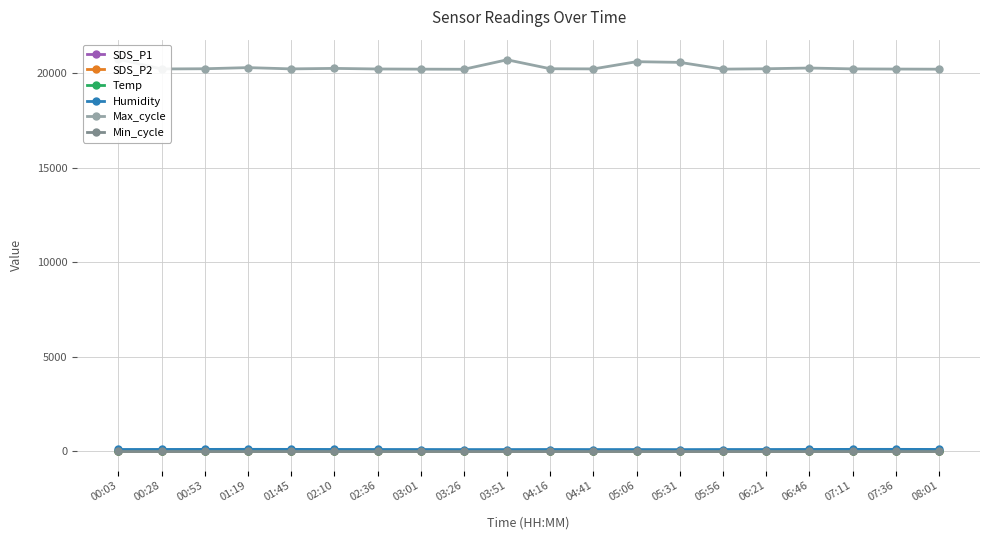

What is the maximum value for Temp?

17.4